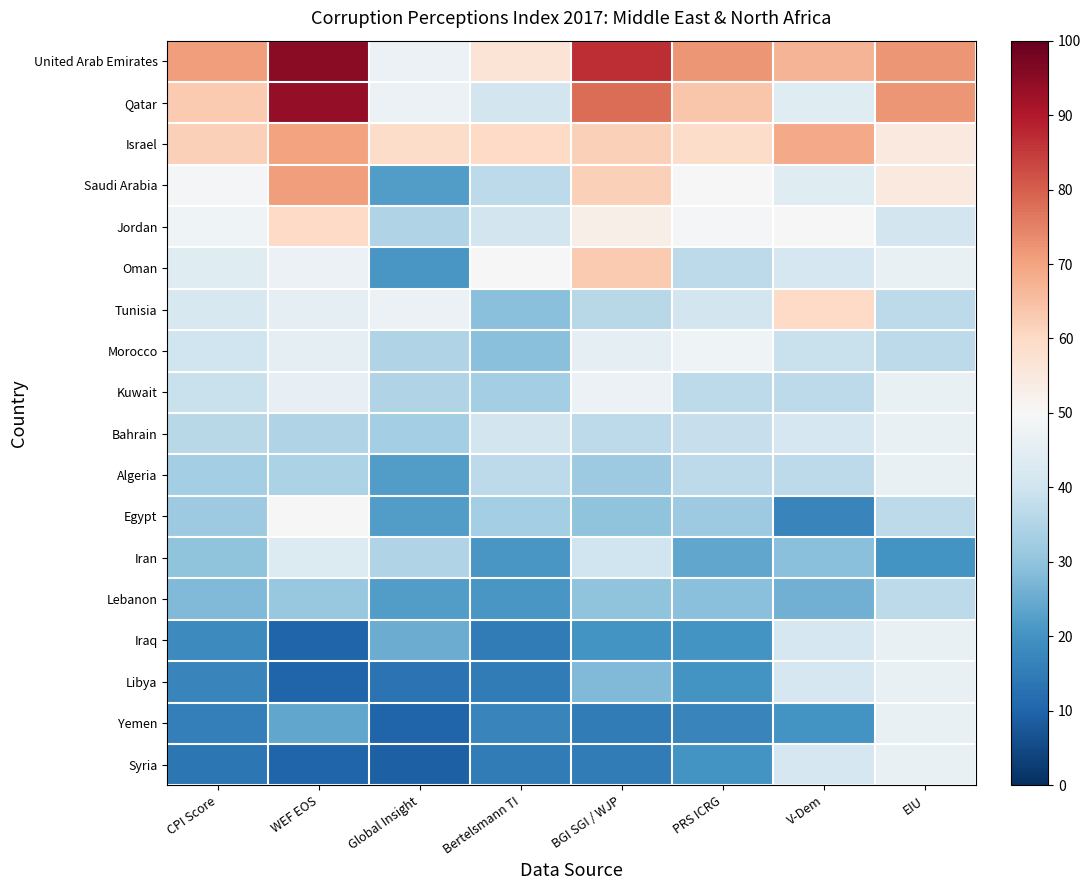

At BGI SGI / WJP, list the series in order from smallest to largest.

Yemen, Syria, Iraq, Libya, Egypt, Lebanon, Algeria, Tunisia, Bahrain, Iran, Morocco, Kuwait, Jordan, Israel, Saudi Arabia, Oman, Qatar, United Arab Emirates